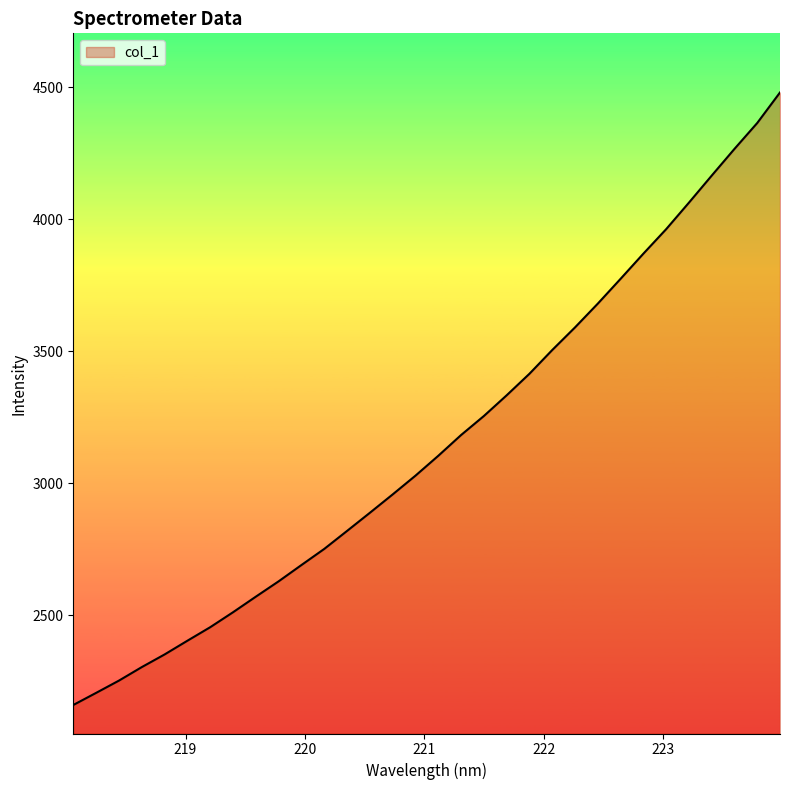

What is the minimum value shown in the chart?

2160.5